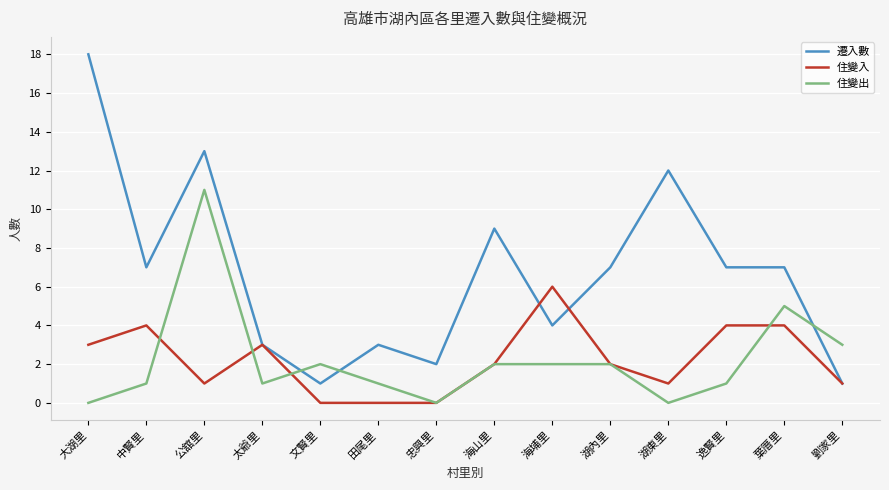

Is this an area chart (filled region under the line)?

No